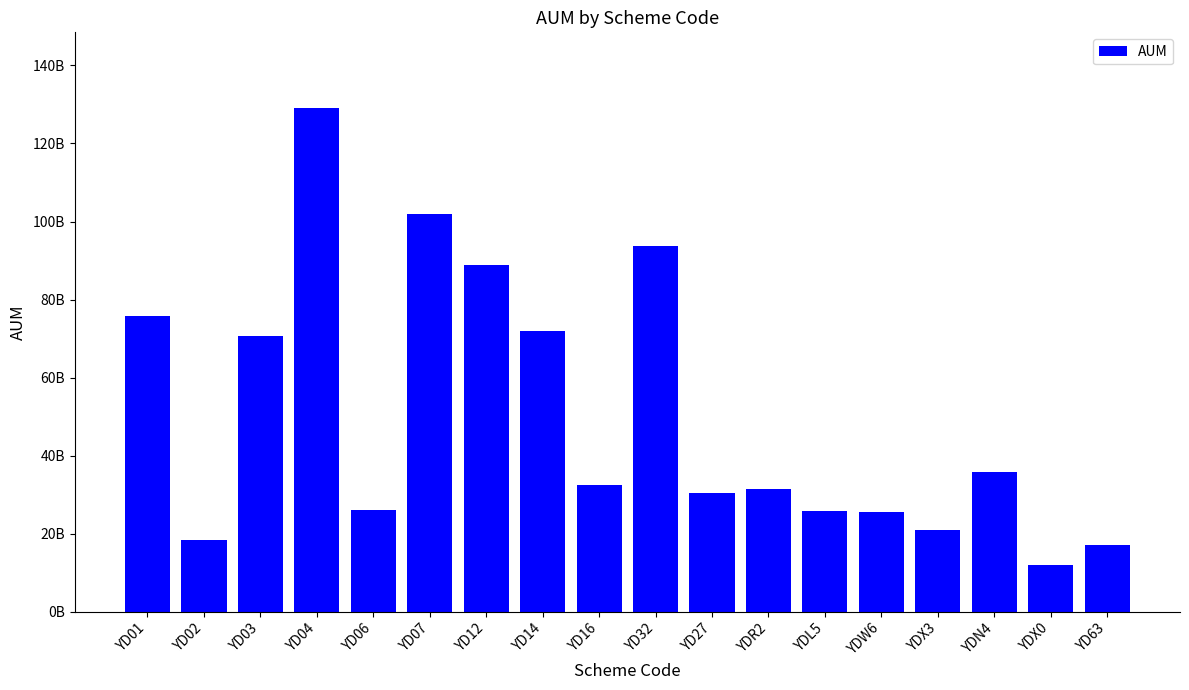

Reading right to left, what are all the values shown in this chart?

17177148656.2	12020813517.1	35878587215.7	20874698424.2	25481486160.1	25780829741.4	31555602788.6	30507310476.8	93843416261.7	32476447802.2	71873364656.4	88771911632.4	102022722707.7	25981615797.0	129112953796.4	70667165052.3	18317634888.6	75712346931.2